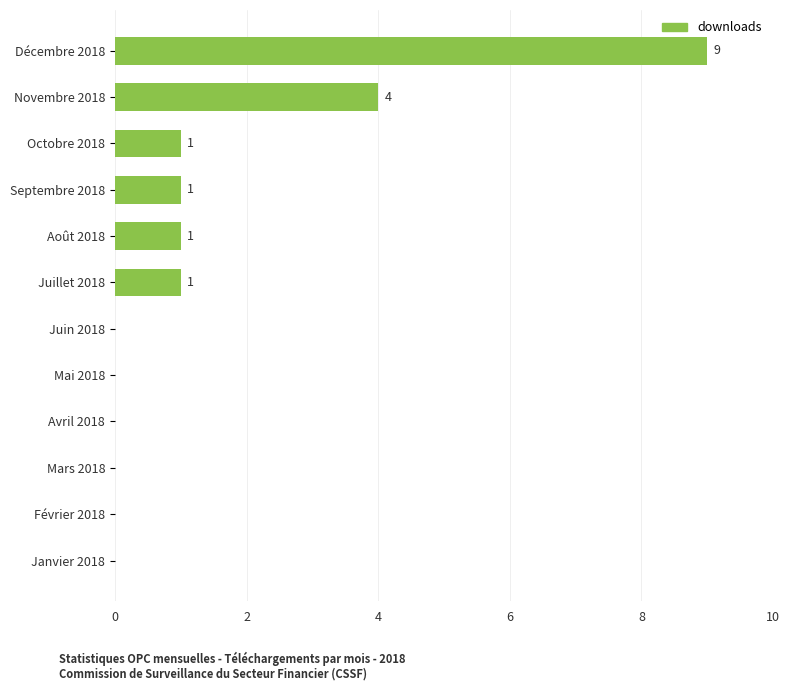

Reading top to bottom, list all the values displayed in this chart.

Décembre 2018=9	Novembre 2018=4	Octobre 2018=1	Septembre 2018=1	Août 2018=1	Juillet 2018=1	Juin 2018=0	Mai 2018=0	Avril 2018=0	Mars 2018=0	Février 2018=0	Janvier 2018=0